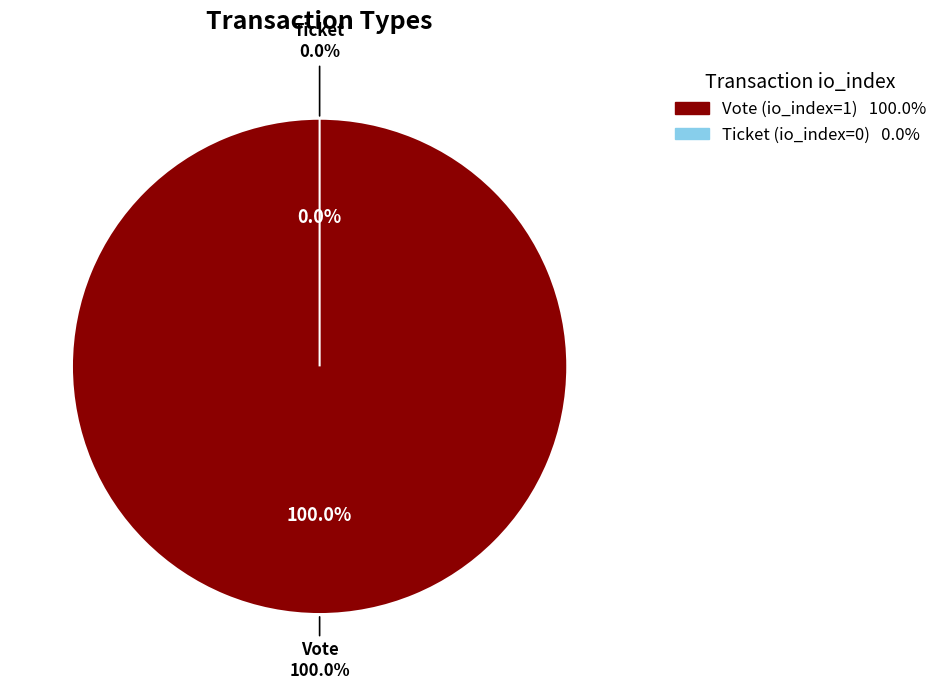

To the nearest percent, what is the difference between the Ticket (io_index=0) and Vote (io_index=1) slice percentages?

100%